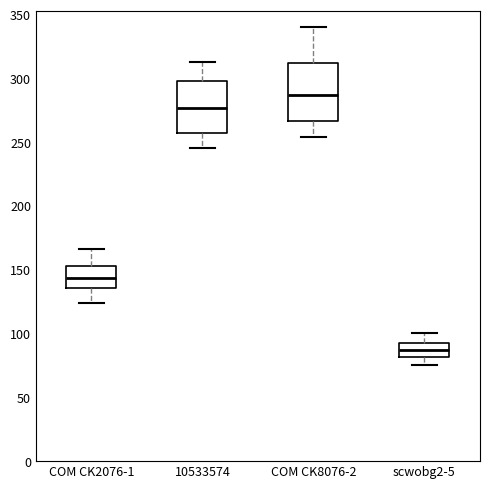

Reading left to right, transcribe this box plot: for each box, give where its median line is, the range the box spans, and where its two whiskers end, as read against the y-axis. The values are not printed on the chart, so give them approximately, as read against the axis.

COM CK2076-1: median 145, box 135 to 155, whiskers 125 to 165
10533574: median 275, box 255 to 300, whiskers 245 to 315
COM CK8076-2: median 285, box 265 to 310, whiskers 255 to 340
scwobg2-5: median 85, box 80 to 95, whiskers 75 to 100